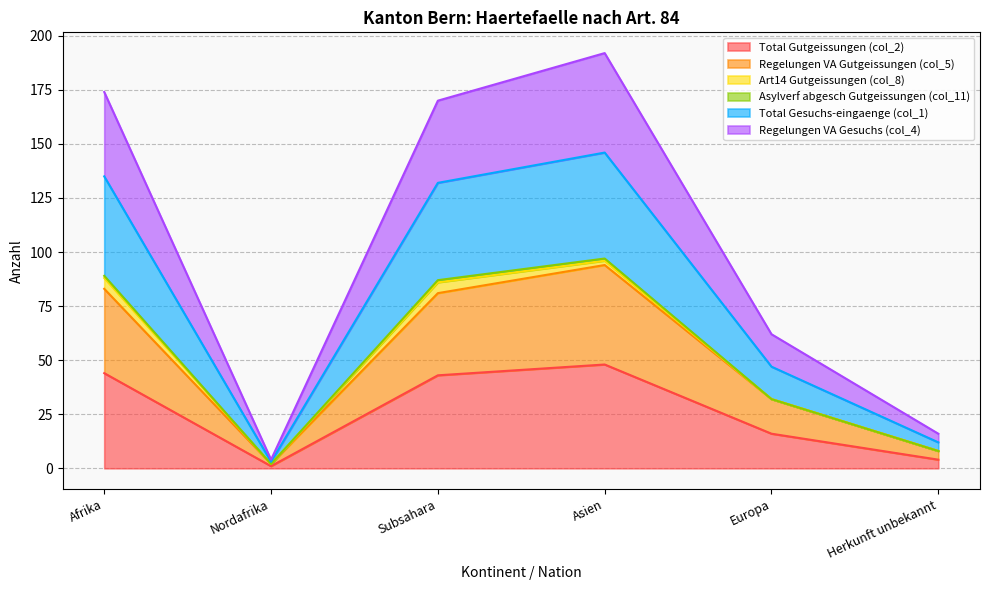

How many lines are shown in the chart?

6